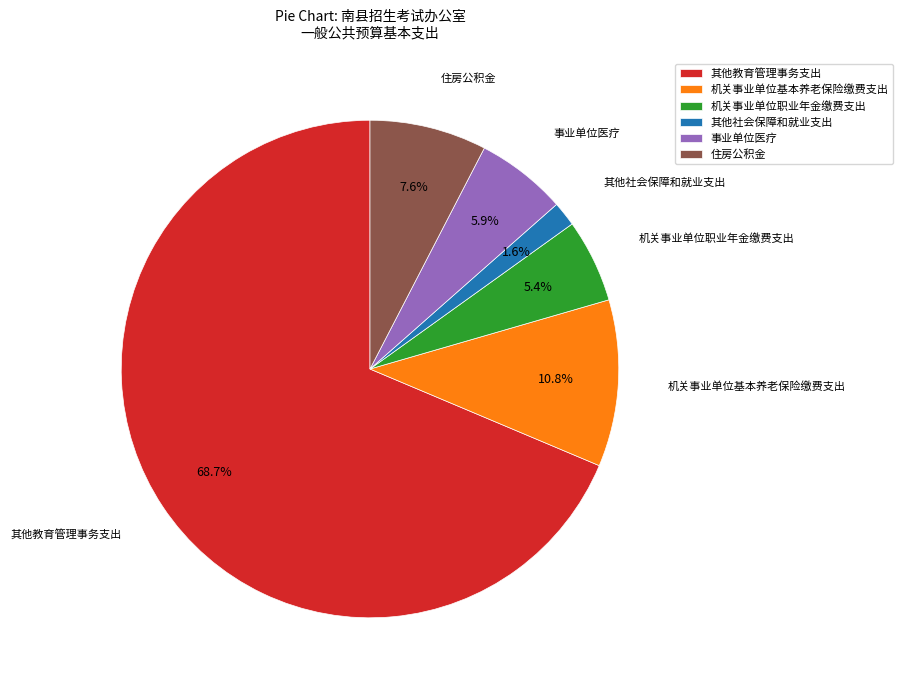

Does any single category account for the majority?

Yes